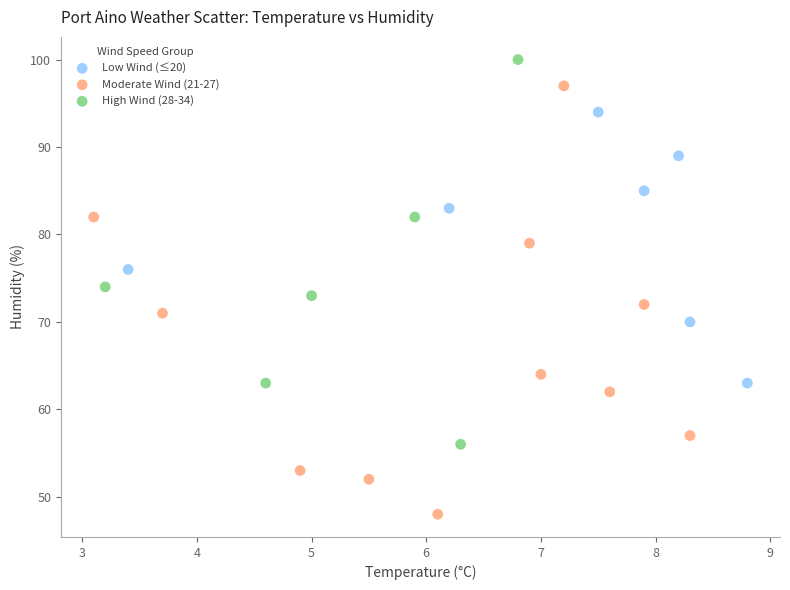

Which series reaches the minimum Y coordinate?

Moderate Wind (21-27)